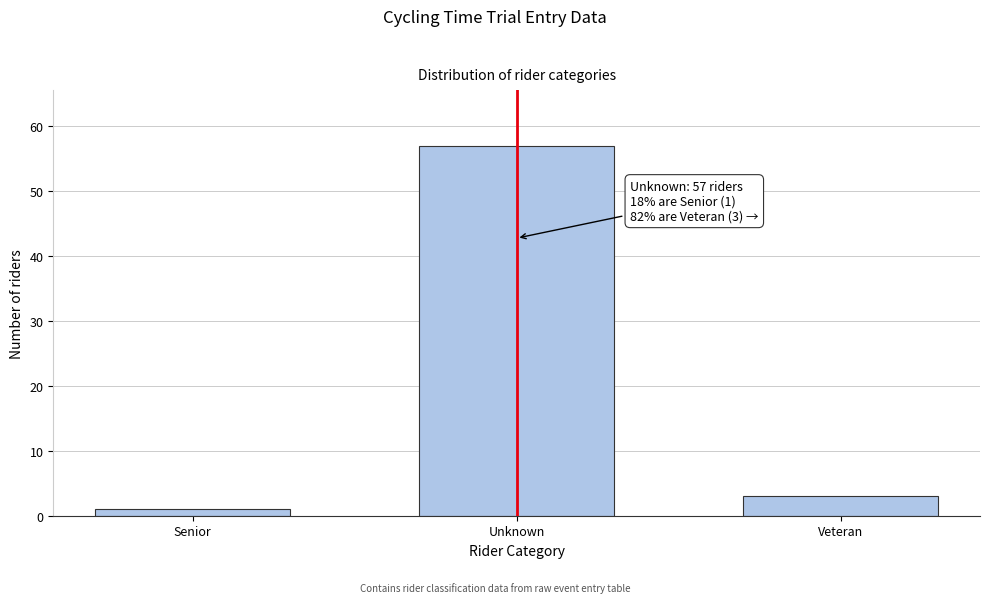

Reading right to left, extract all data points from this chart.

3	57	1